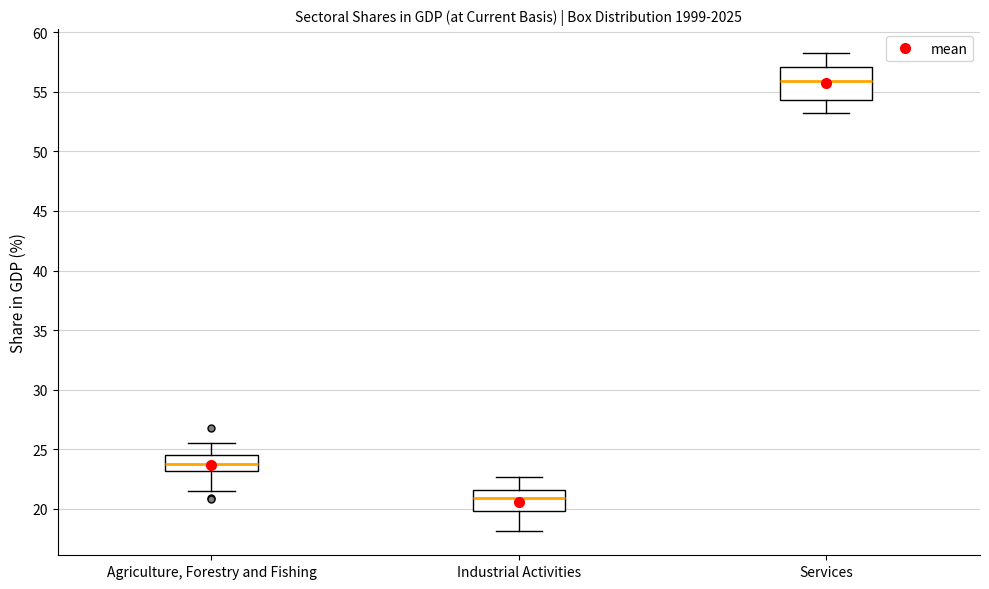

Where does the lower whisker of the box for Services end on the y-axis? The values are not printed on the chart, so give them approximately, as read against the axis.

53.0